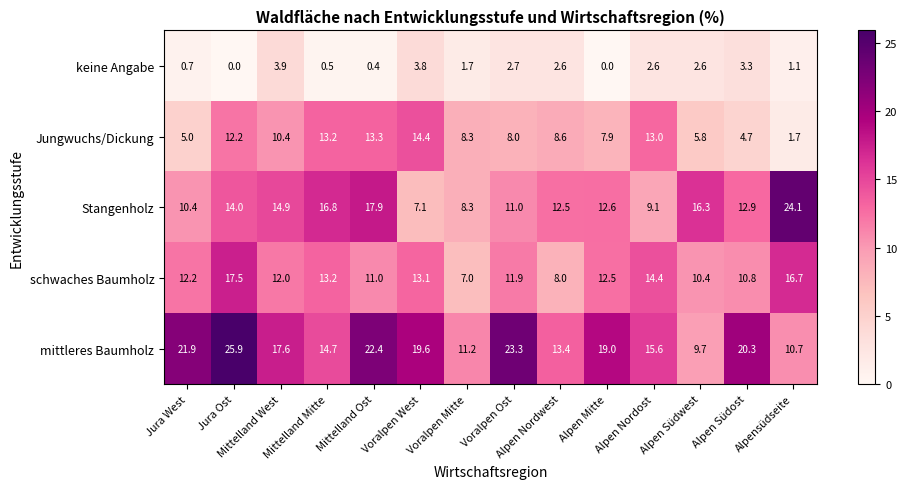

Which series has the widest spread of values?

Stangenholz